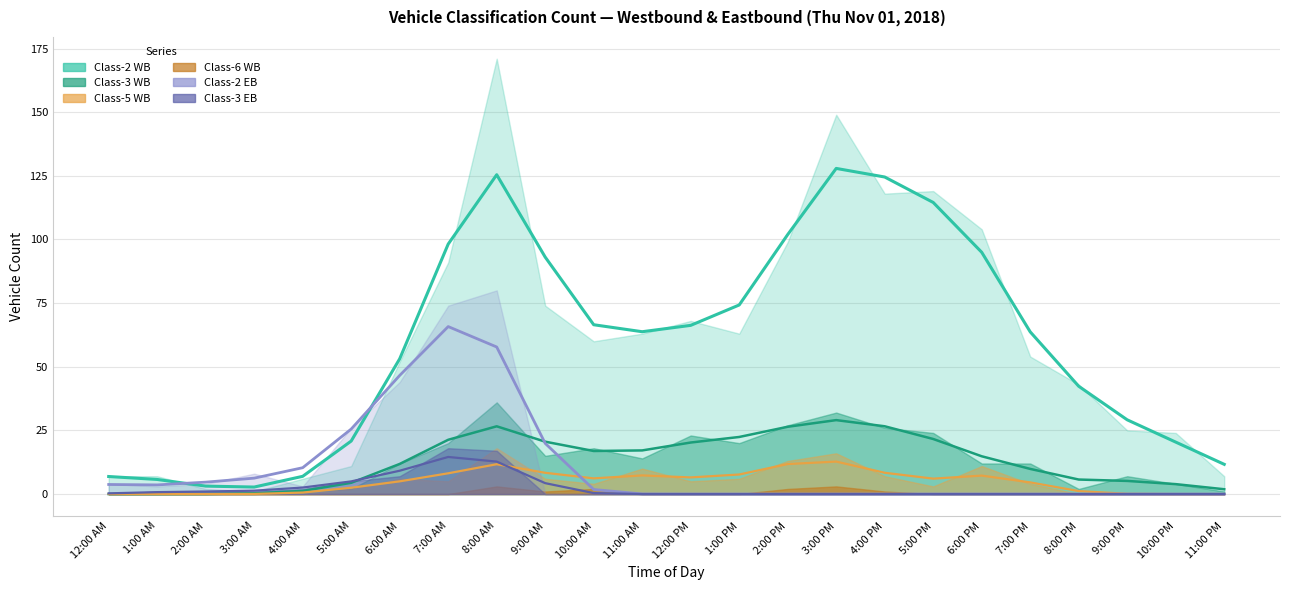

Count the number of data series in this chart.

6